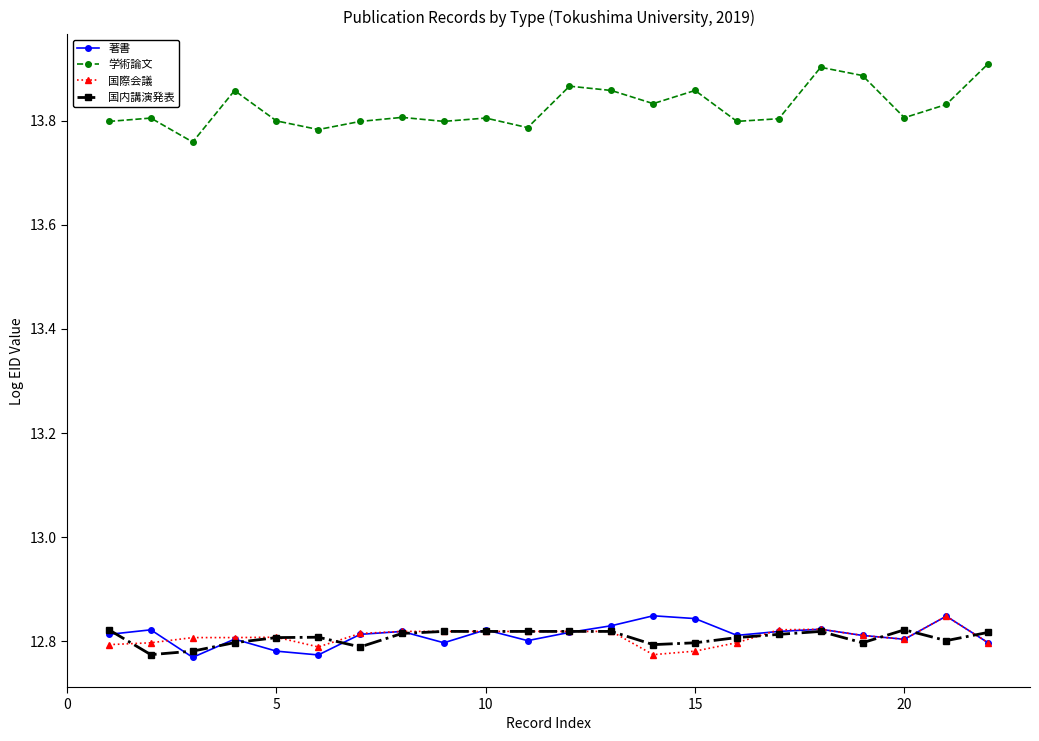

Count the 著書 values in the range 12 to 13.

22